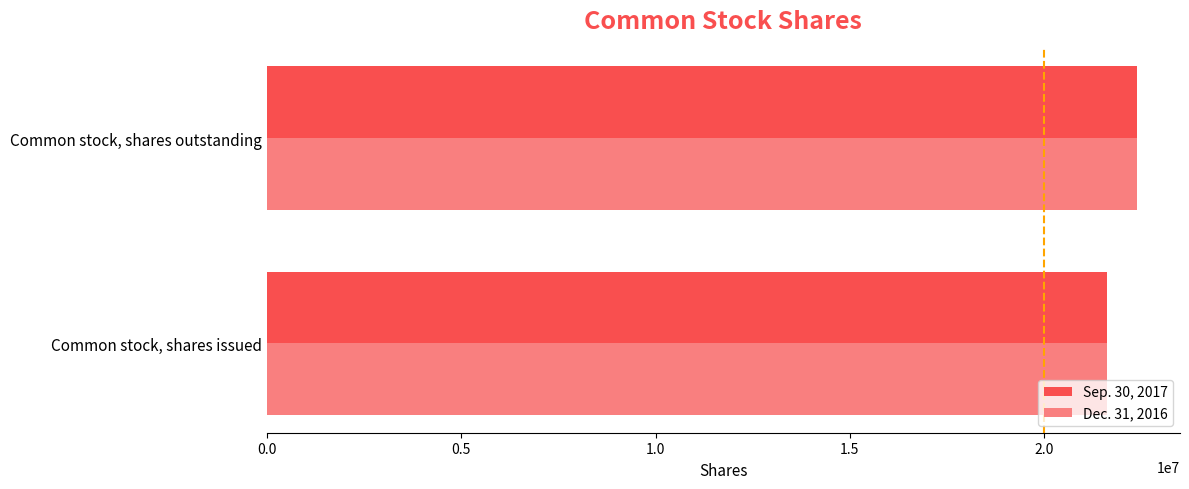

What is the average value of the Sep. 30, 2017 series?

21991652